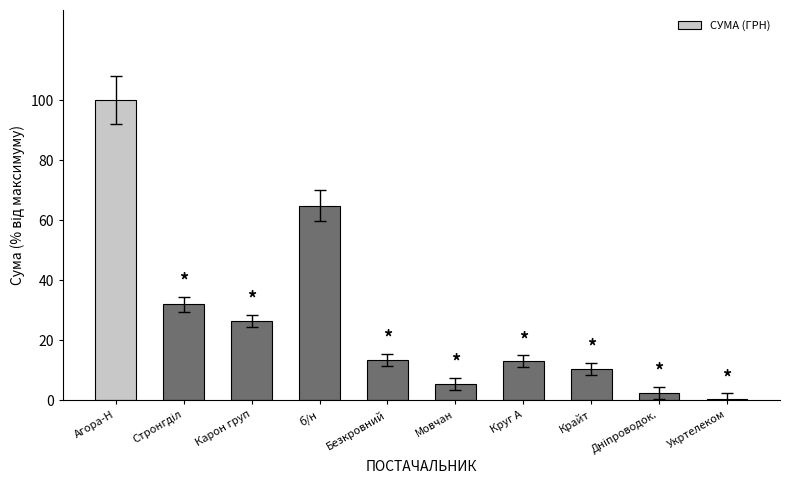

What is the sum of all values?

267.7